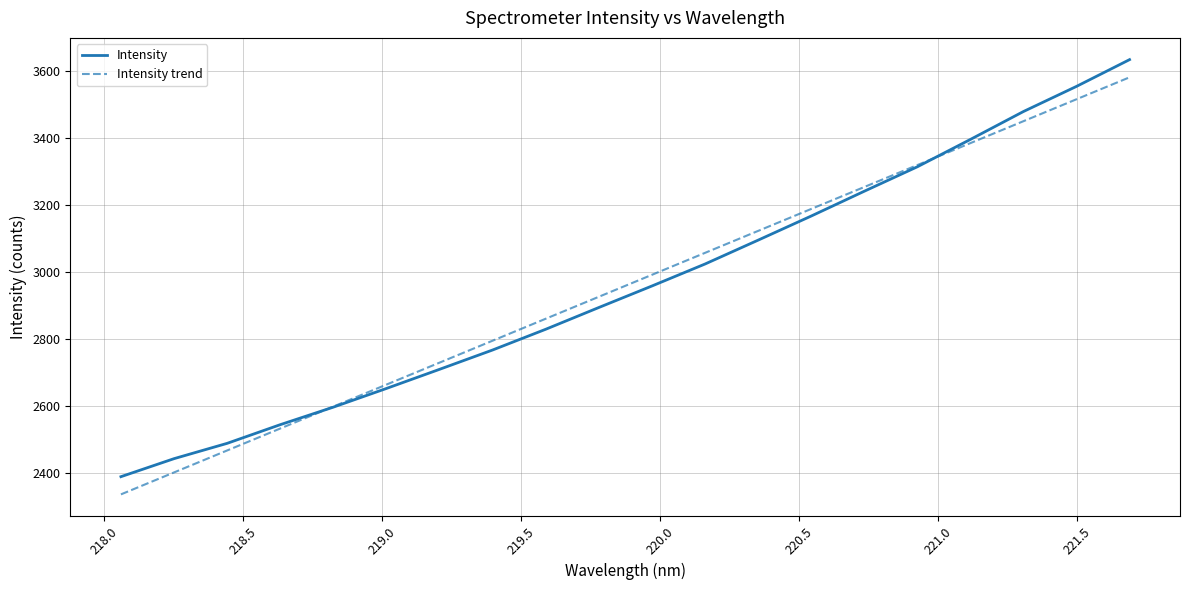

What is the maximum value for Intensity trend?

3581.6